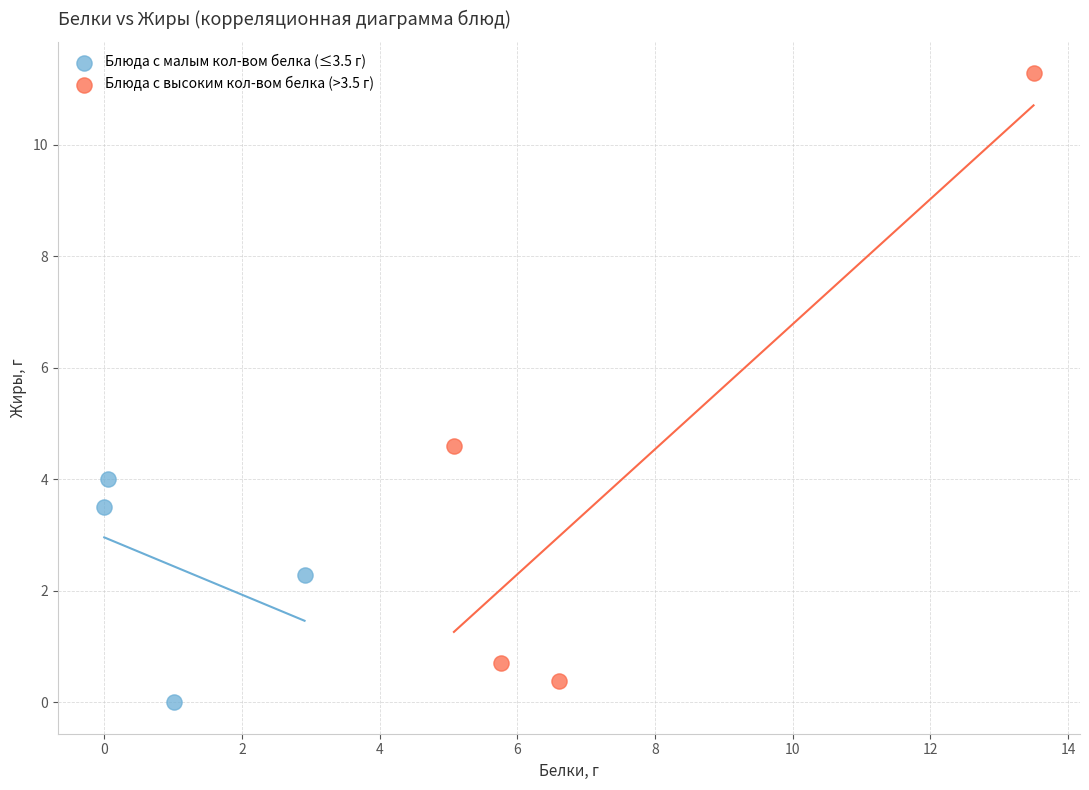

Which series reaches the maximum Y coordinate?

Блюда с высоким кол-вом белка (>3.5 г)